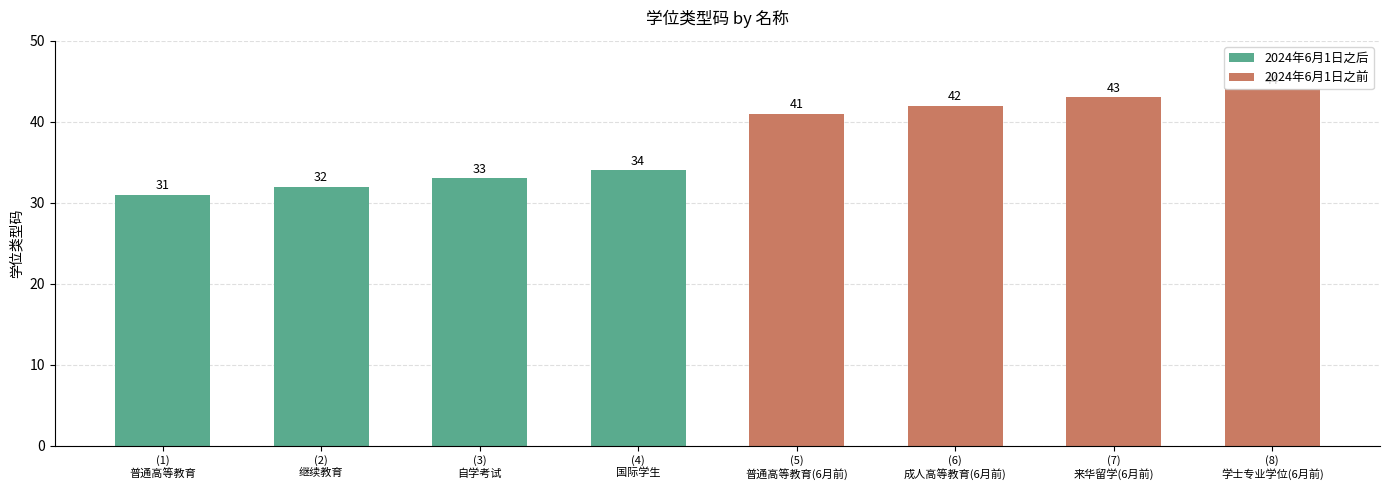

What is the greatest value displayed?

44